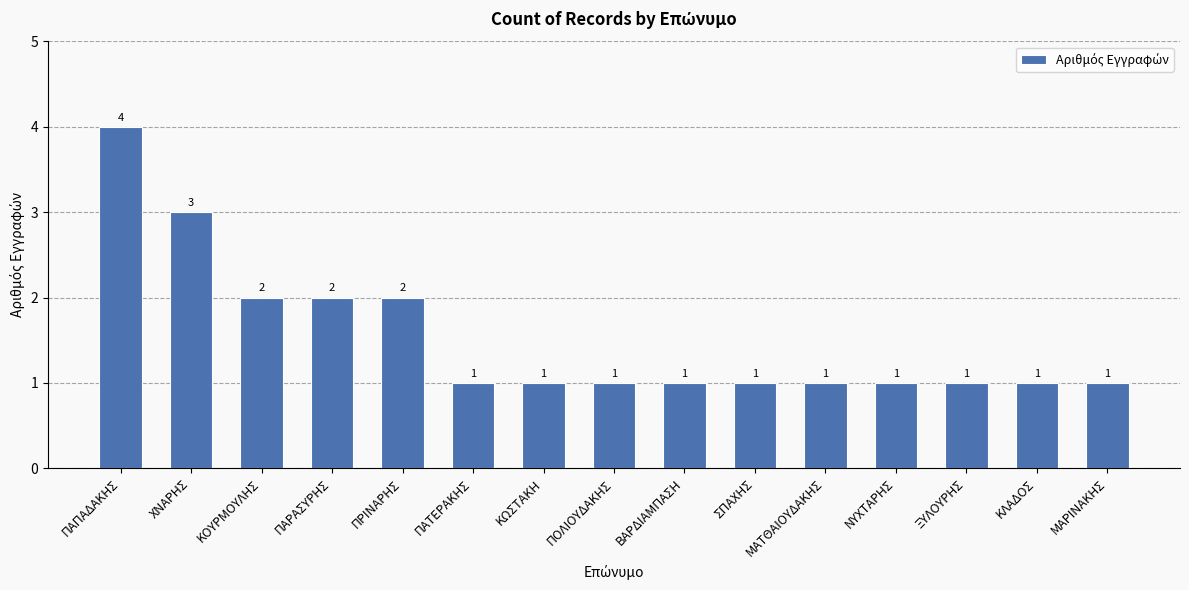

What is the greatest value displayed?

4